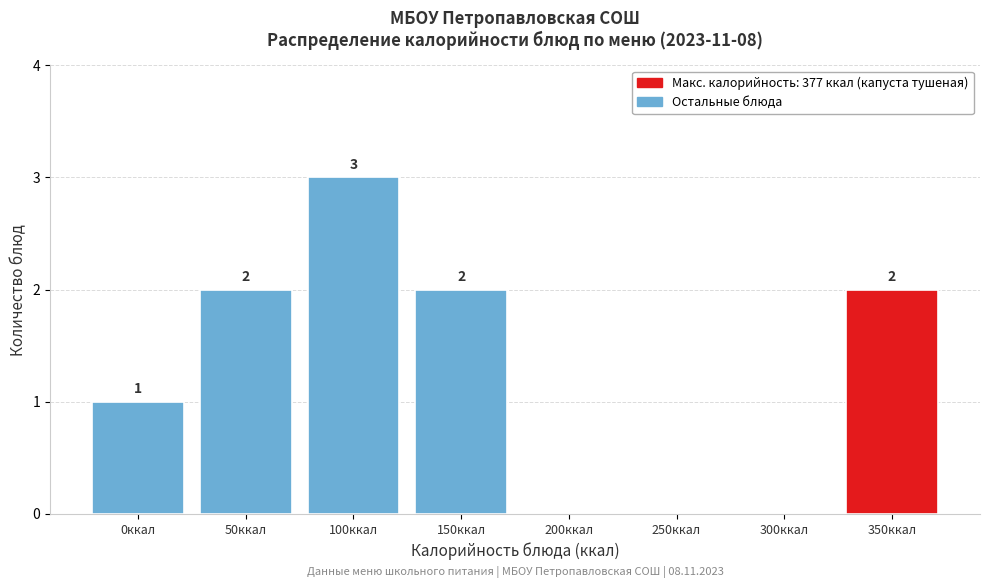

Reading right to left, list all the values displayed in this chart.

350ккал=2	300ккал=0	250ккал=0	200ккал=0	150ккал=2	100ккал=3	50ккал=2	0ккал=1